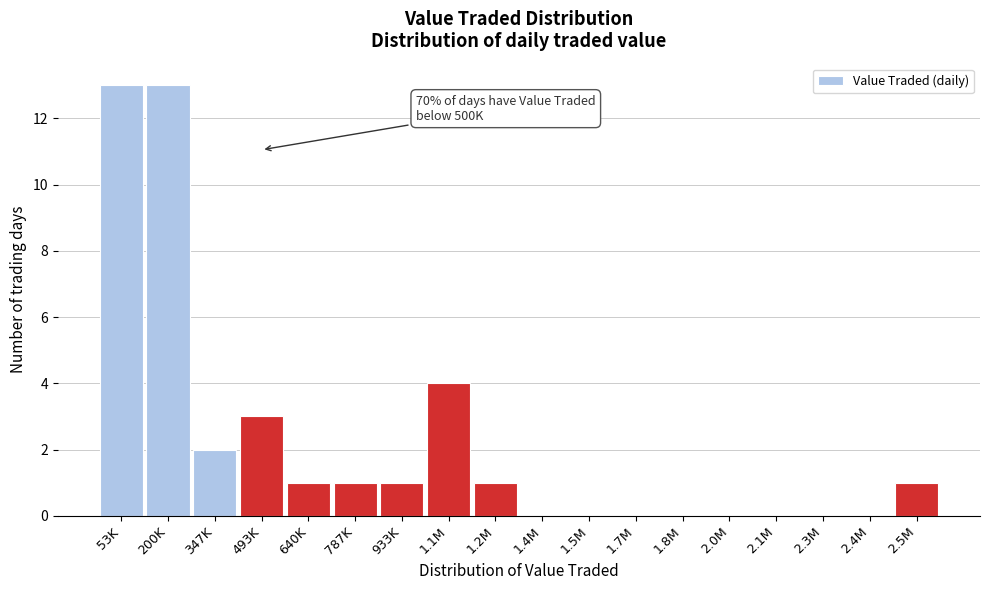

Reading left to right, what are all the values shown in this chart?

53K=13	200K=13	347K=2	493K=3	640K=1	787K=1	933K=1	1.1M=4	1.2M=1	1.4M=0	1.5M=0	1.7M=0	1.8M=0	2.0M=0	2.1M=0	2.3M=0	2.4M=0	2.5M=1